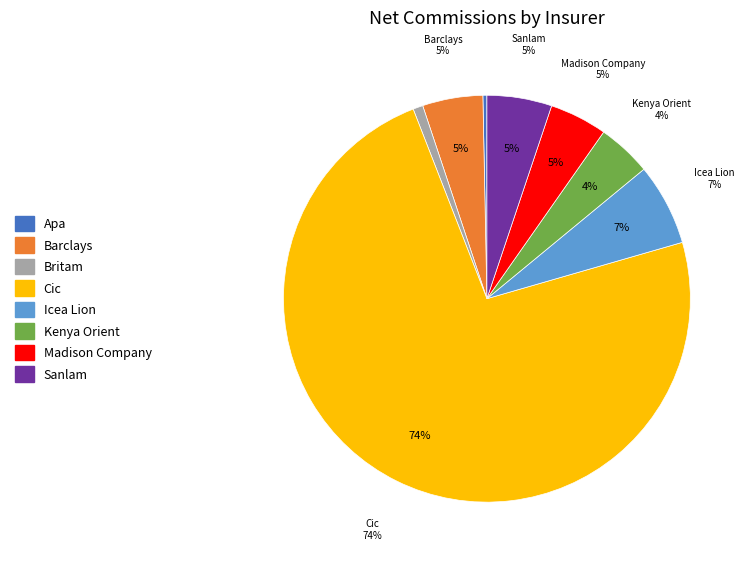

Which category has the biggest portion of the pie?

CIC LIFE ASSURANCE COMPANY